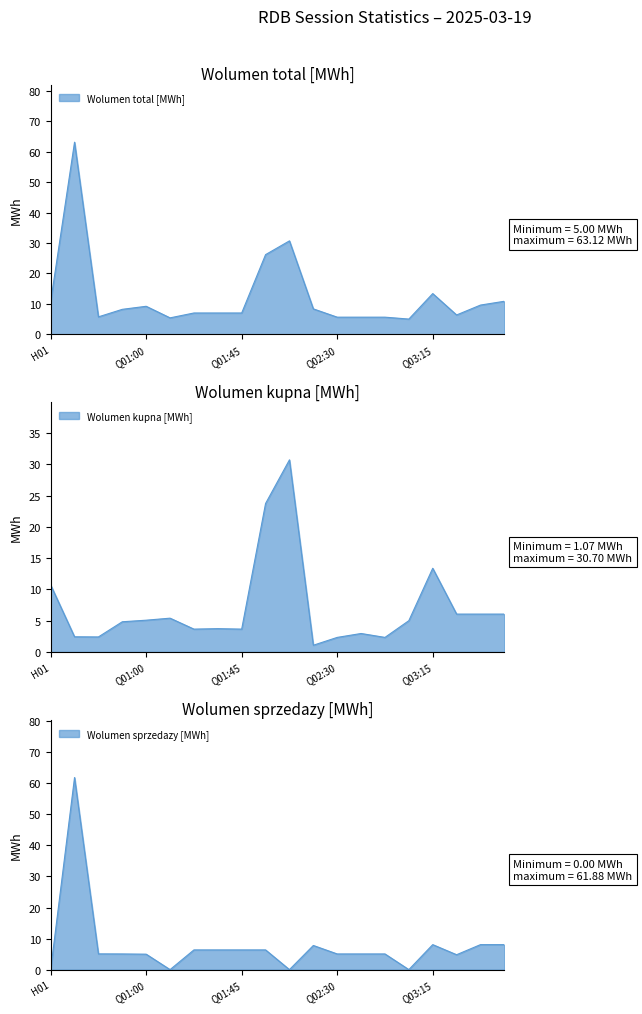

Reading left to right, transcribe all the data shown in this chart.

Wolumen total [MWh]: 10.7	63.1	5.7	8.2	9.2	5.4	7.0	7.0	7.0	26.2	30.7	8.3	5.6	5.6	5.6	5.0	13.4	6.3	9.6	10.8
Wolumen kupna [MWh]: 10.7	2.4	2.4	4.8	5.1	5.4	3.6	3.7	3.6	23.7	30.7	1.1	2.3	3.0	2.3	5.0	13.4	6.0	6.0	6.0
Wolumen sprzedazy [MWh]: 0.0	61.9	5.1	5.0	5.0	0.0	6.3	6.3	6.3	6.3	0.0	7.8	5.0	5.0	5.0	0.0	8.1	4.8	8.1	8.1